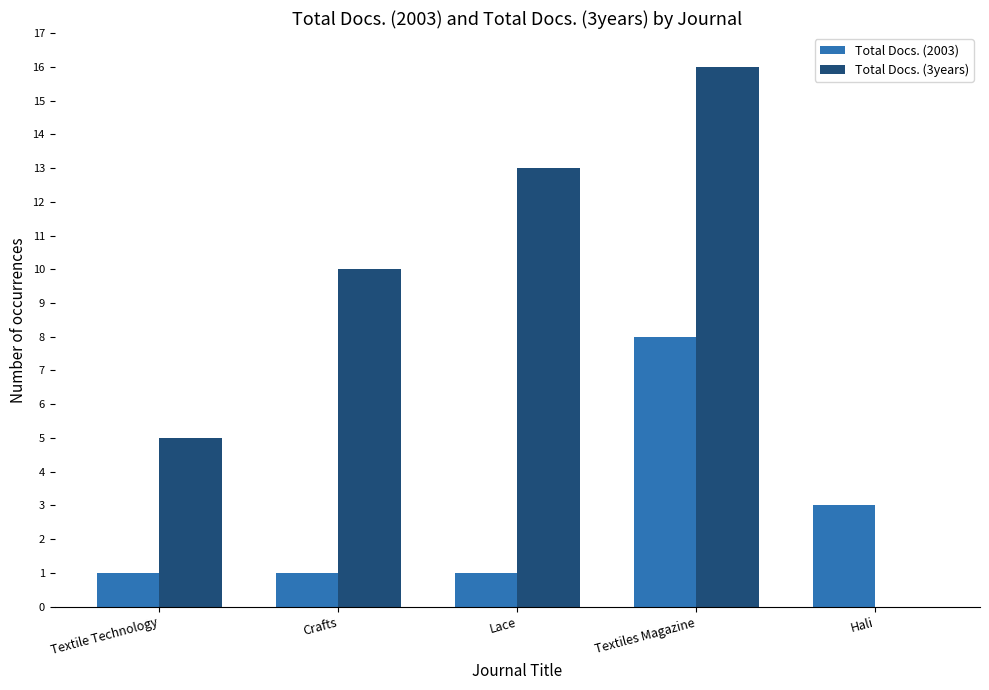

At which category does the chart reach its peak across all series?

Textiles Magazine